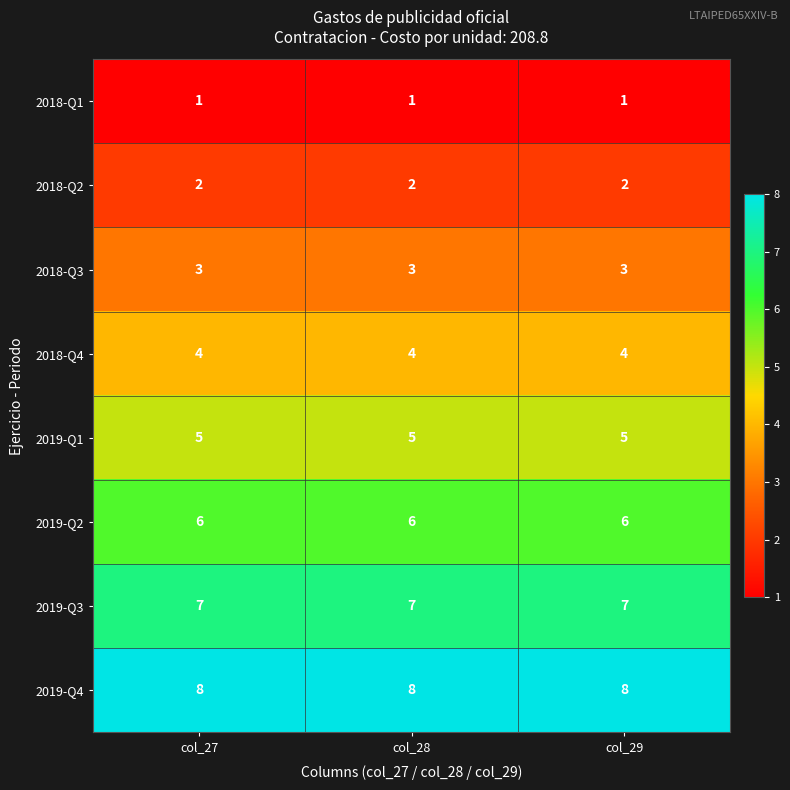

What is the total value across all series at col_28?

36